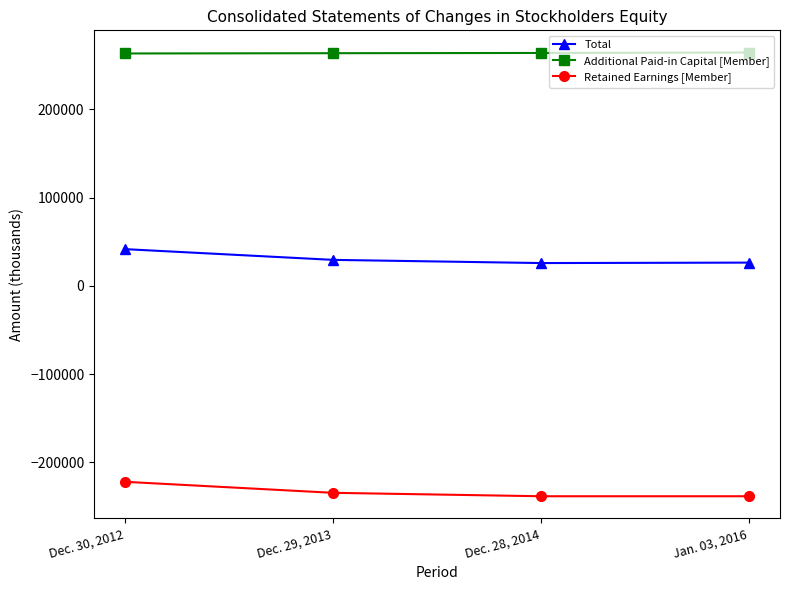

How many data points in Total are less than 29404?

2